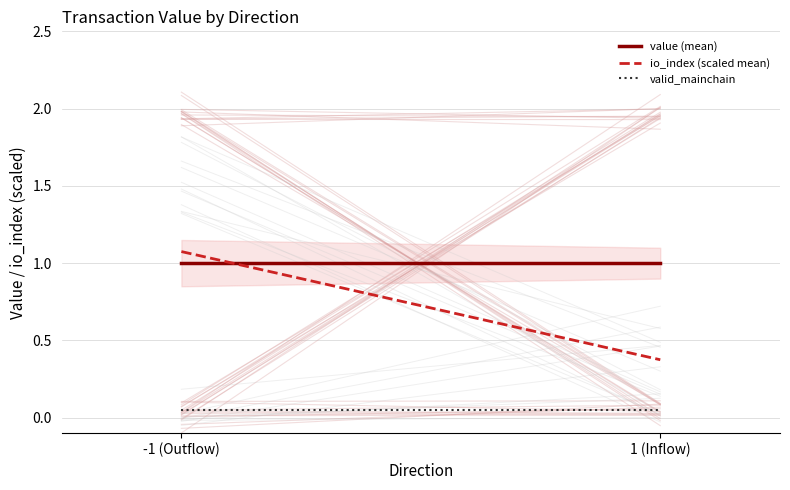

The valid_mainchain series shows 0.1 at 1 (Inflow). True or false?

True